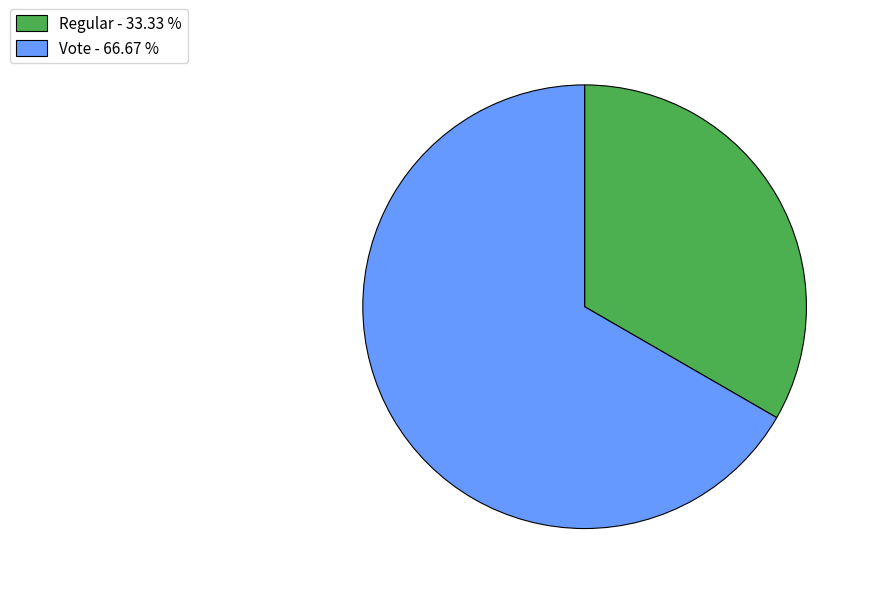

Which slice is the smallest?

Regular